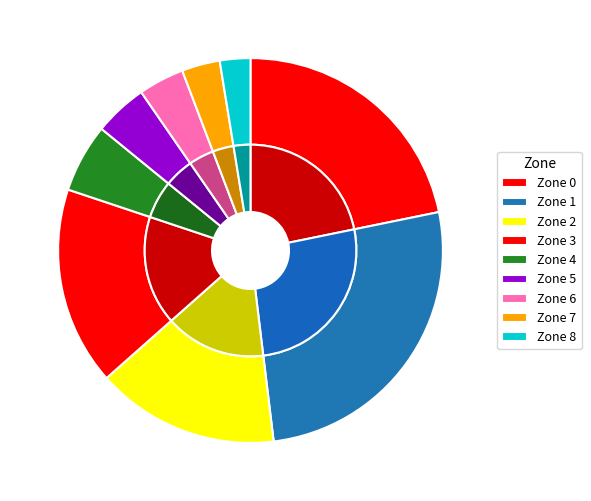

Does Zone 4 represent more than half of the total?

No